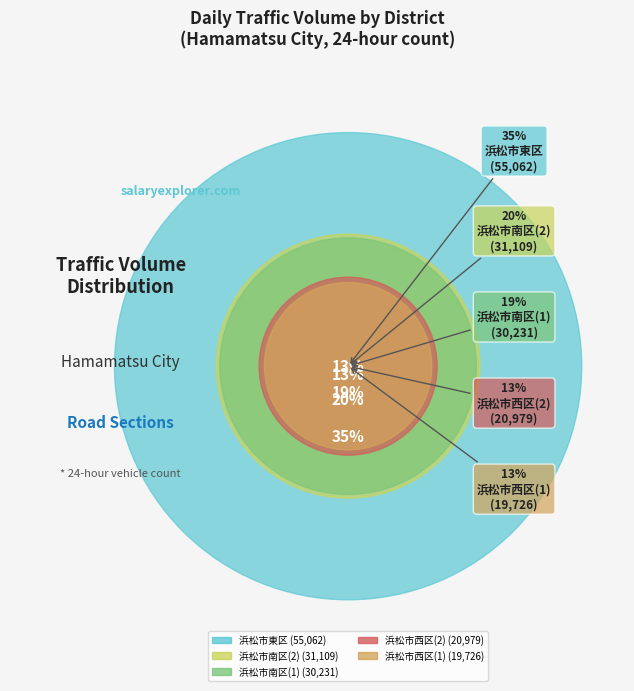

Is there any slice that represents more than half of the pie?

No